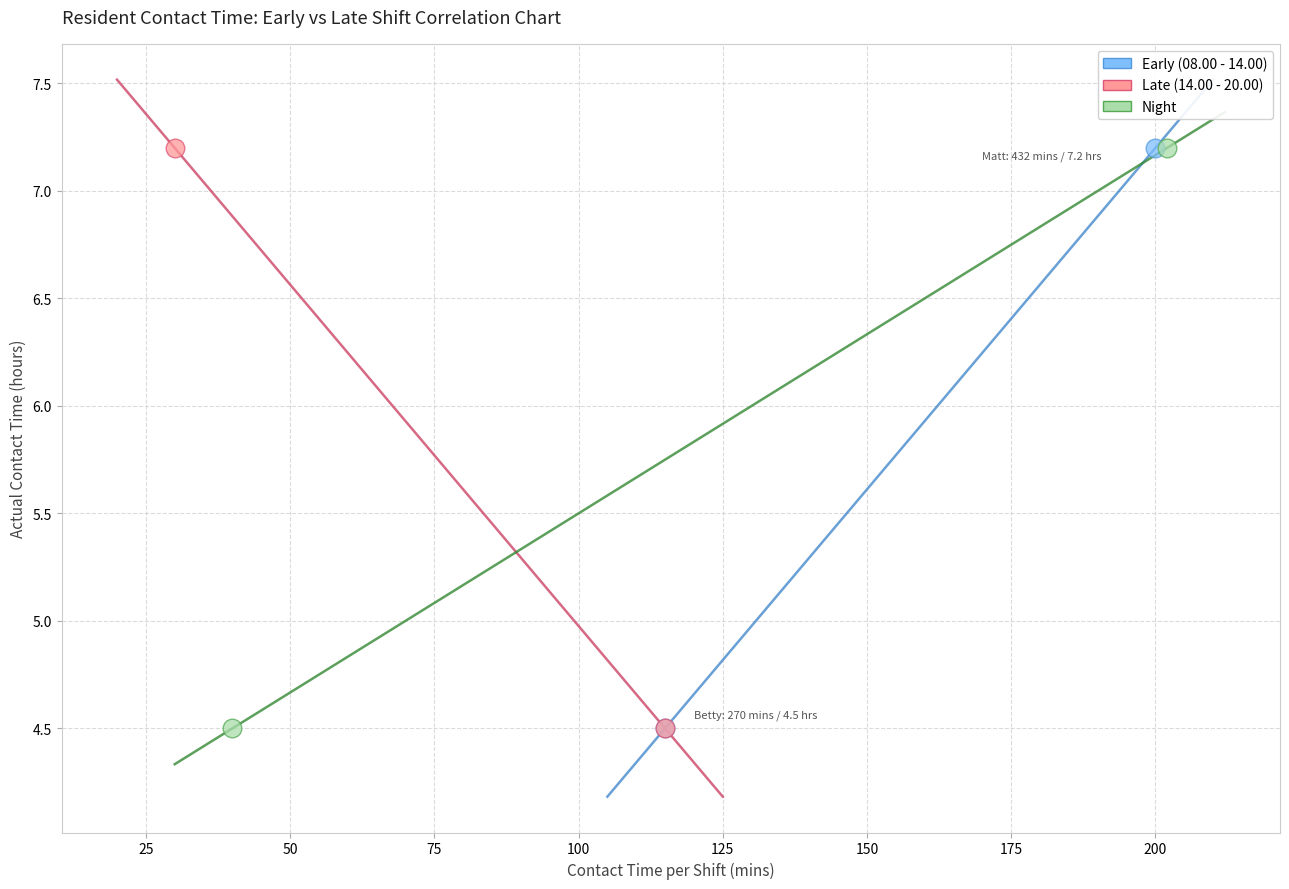

What are all the series names shown in the legend?

Early (08.00 - 14.00), Late (14.00 - 20.00), Night